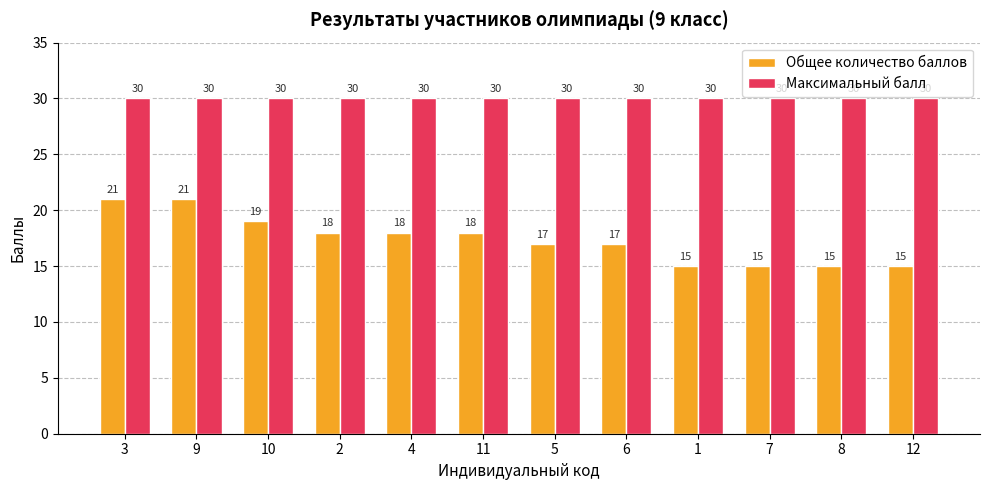

Reading left to right, extract all data points from this chart.

Общее количество баллов: 21	21	19	18	18	18	17	17	15	15	15	15
Максимальный балл: 30	30	30	30	30	30	30	30	30	30	30	30